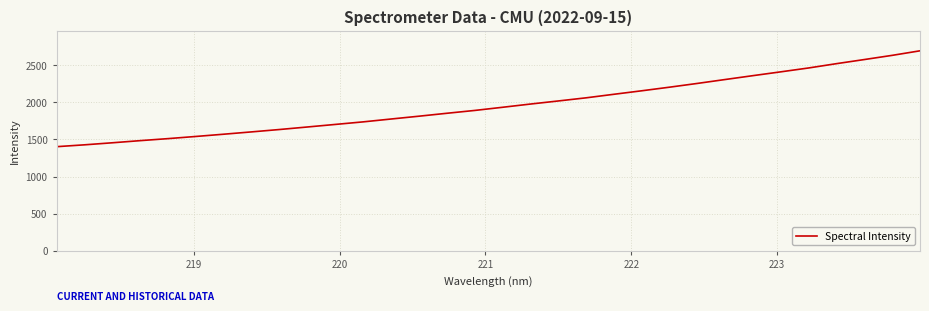

What is the maximum value shown in the chart?

2696.4